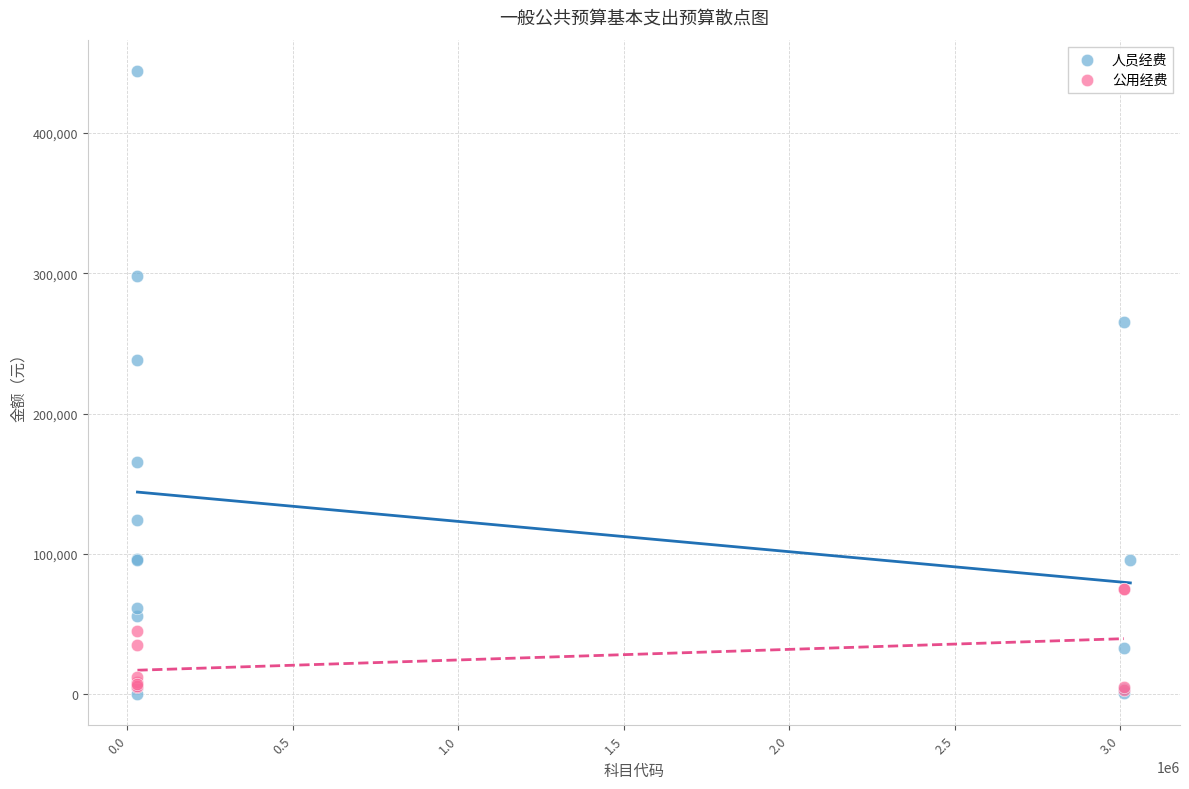

Which series reaches the maximum Y coordinate?

人员经费